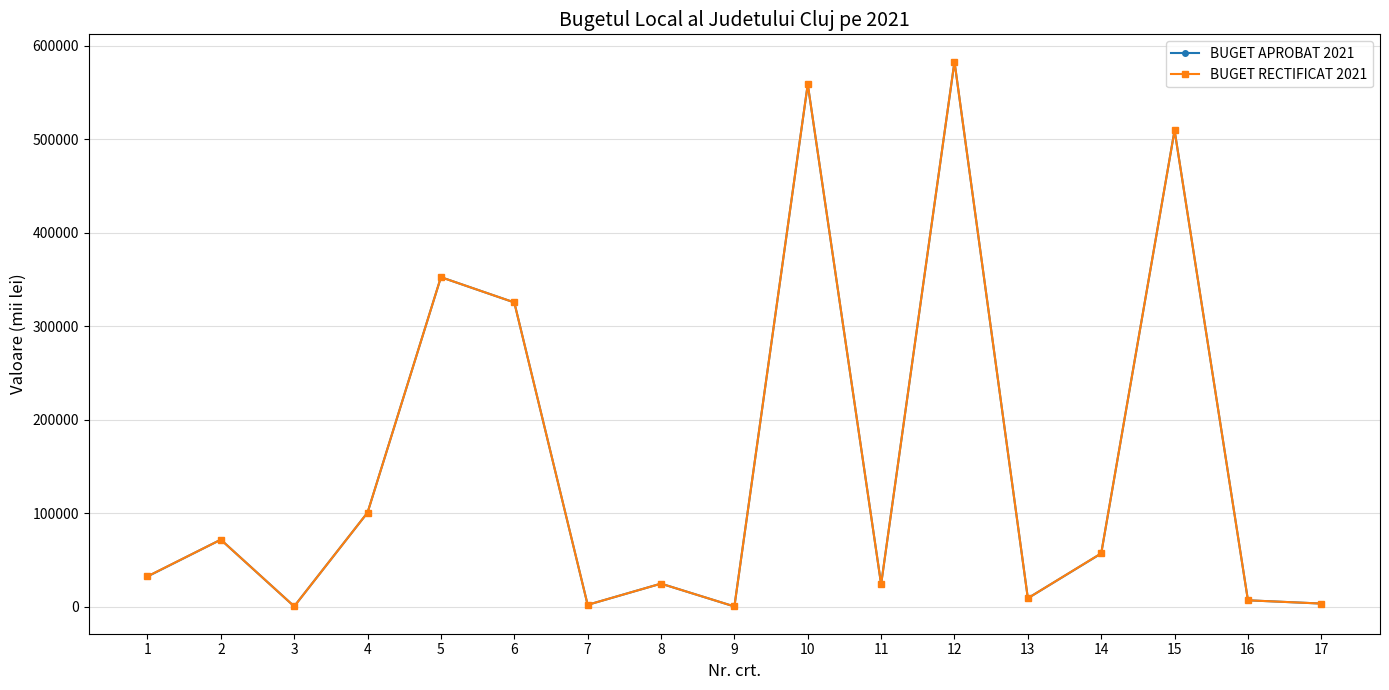

What is the average value of the BUGET APROBAT 2021 series?

156718.6